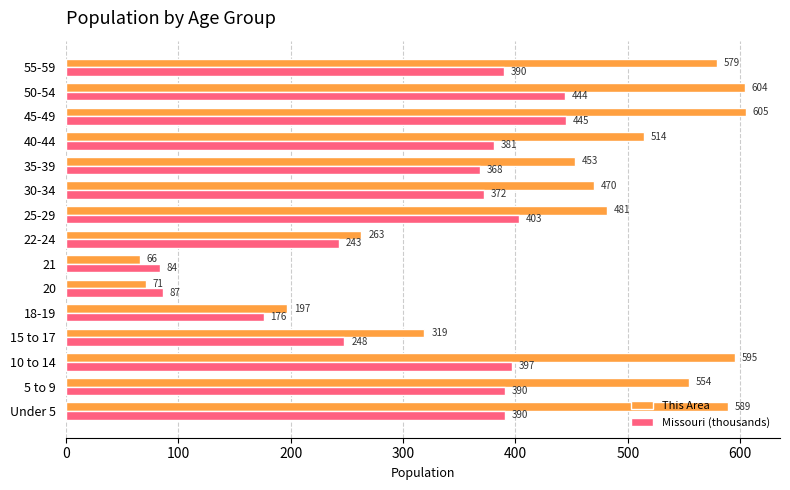

Which series has the largest range (max minus min)?

This Area